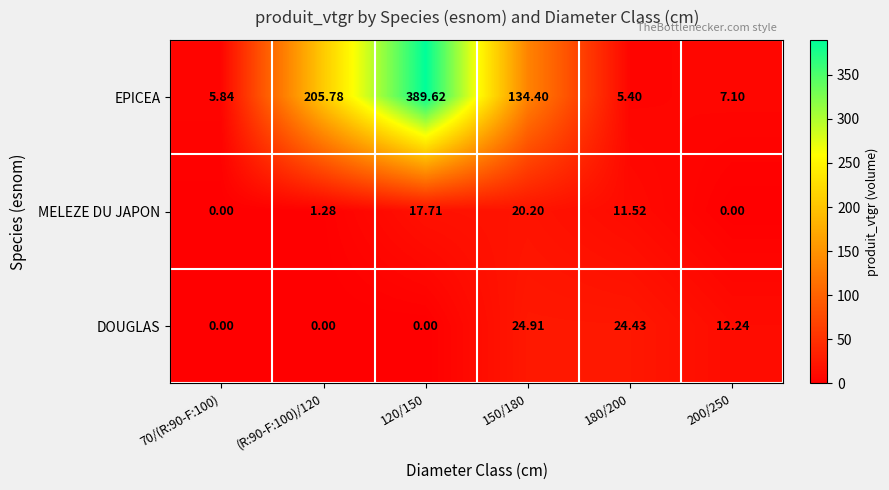

Is the value of DOUGLAS at 120/150 greater than the value of MELEZE DU JAPON at 150/180?

No